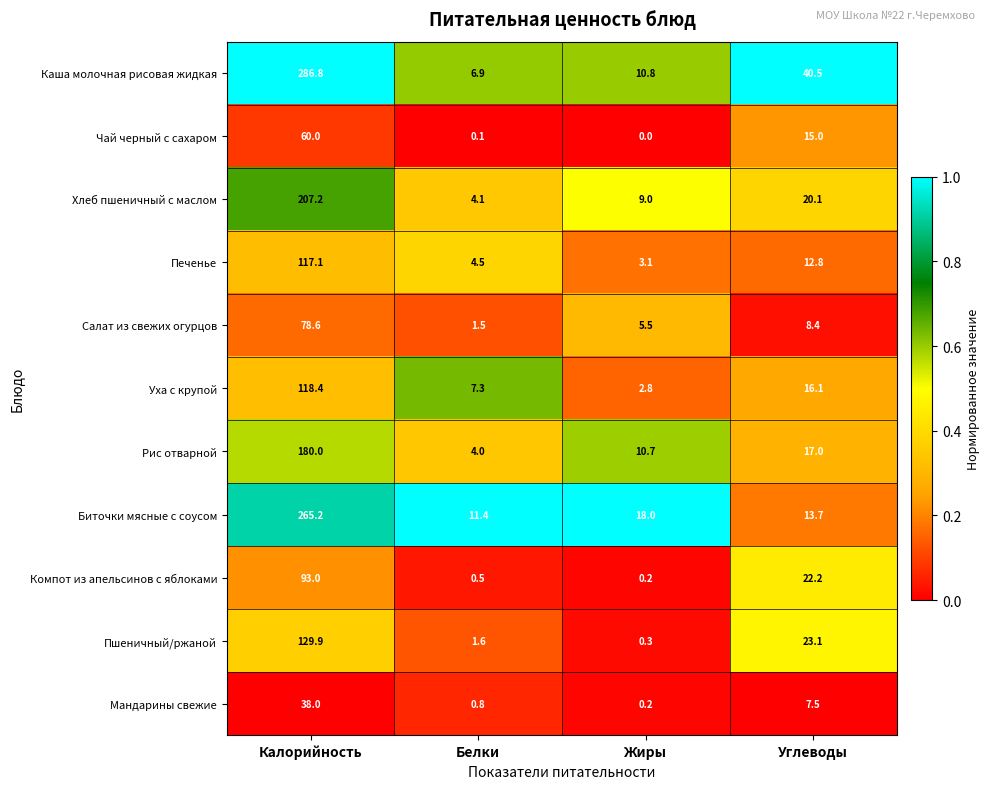

Read the Печенье value at Углеводы.

12.8